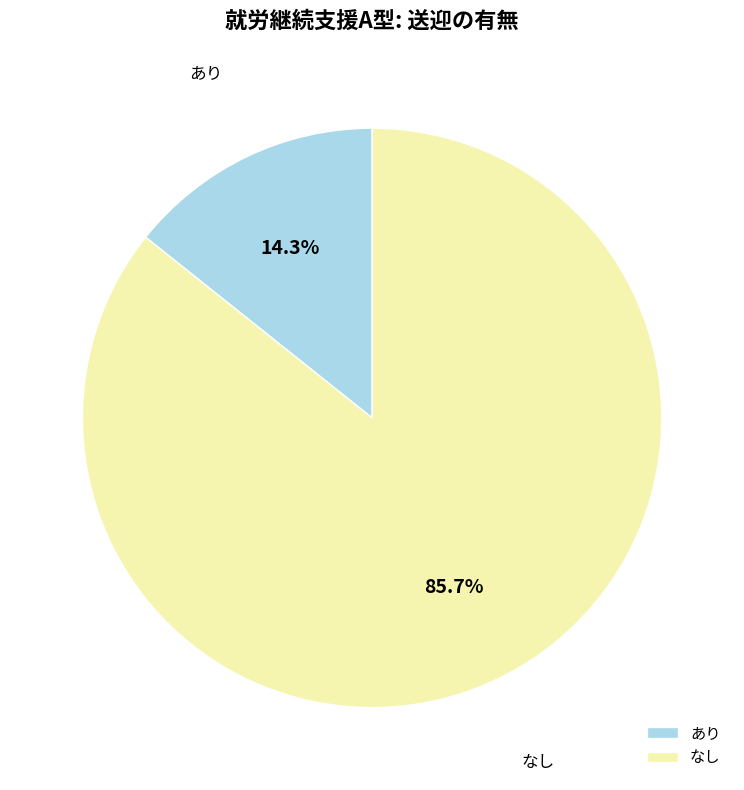

How much of the chart is everything except なし?

14.3%